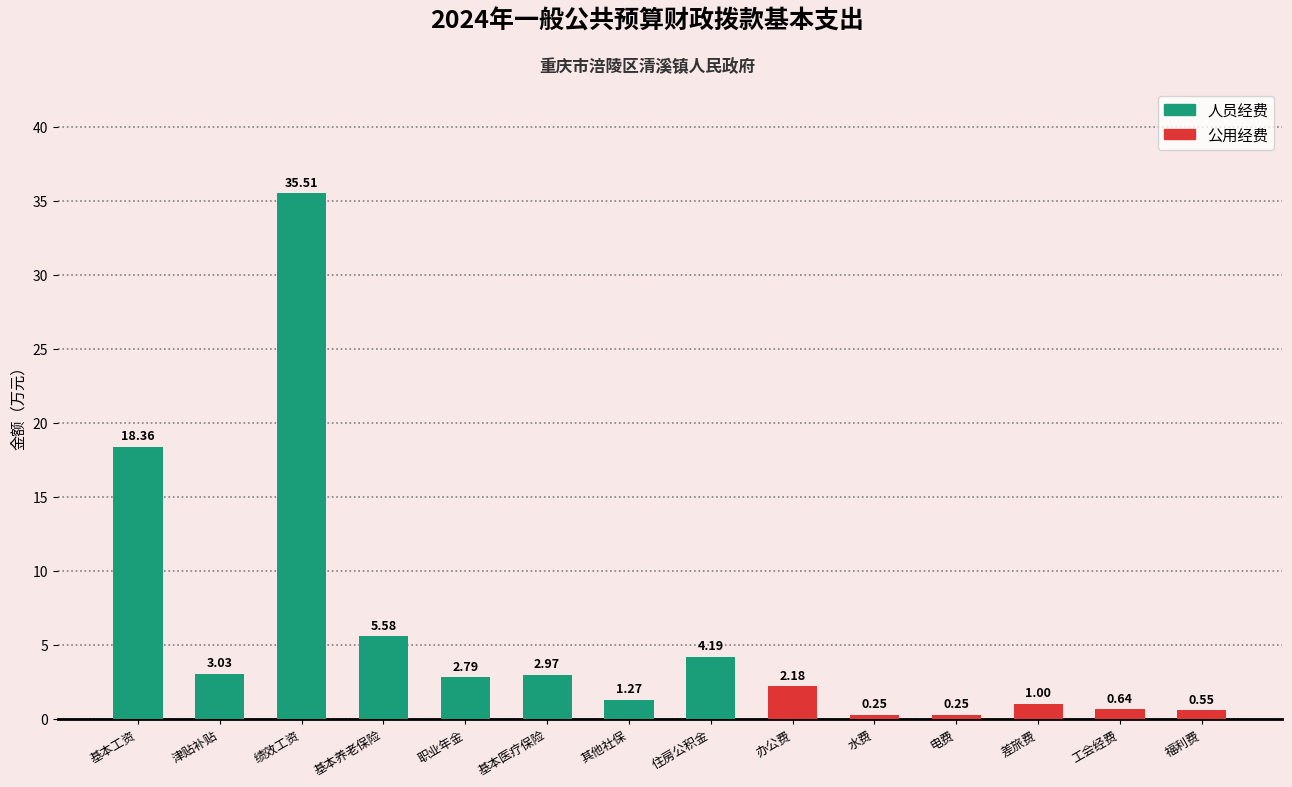

At which label is the value closest to 17?

基本工资